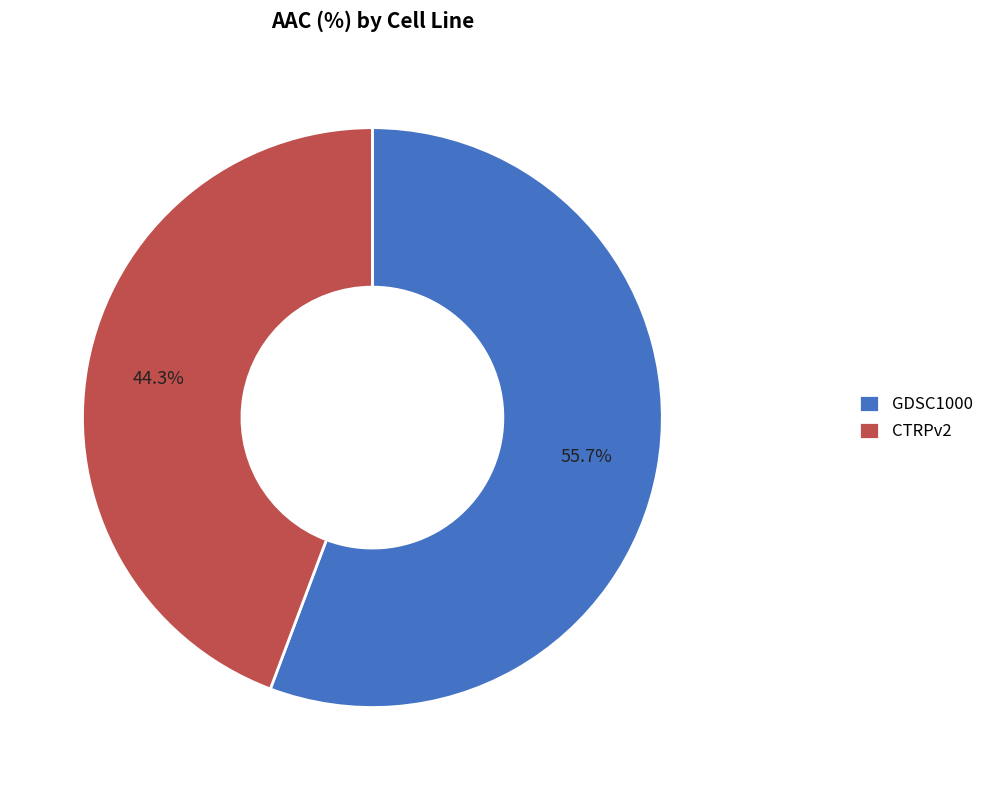

How many slices are in this pie chart?

2